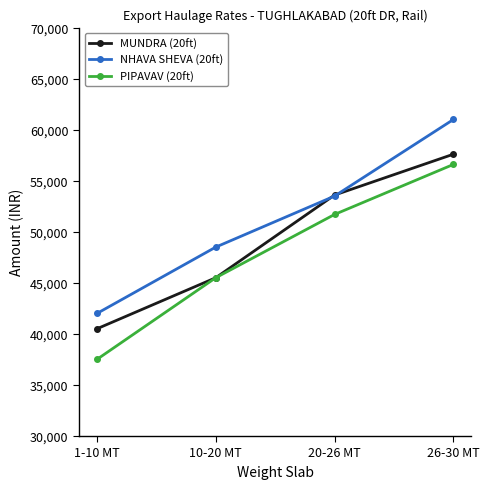

At 1-10 MT, list the series in order from smallest to largest.

PIPAVAV (20ft), MUNDRA (20ft), NHAVA SHEVA (20ft)